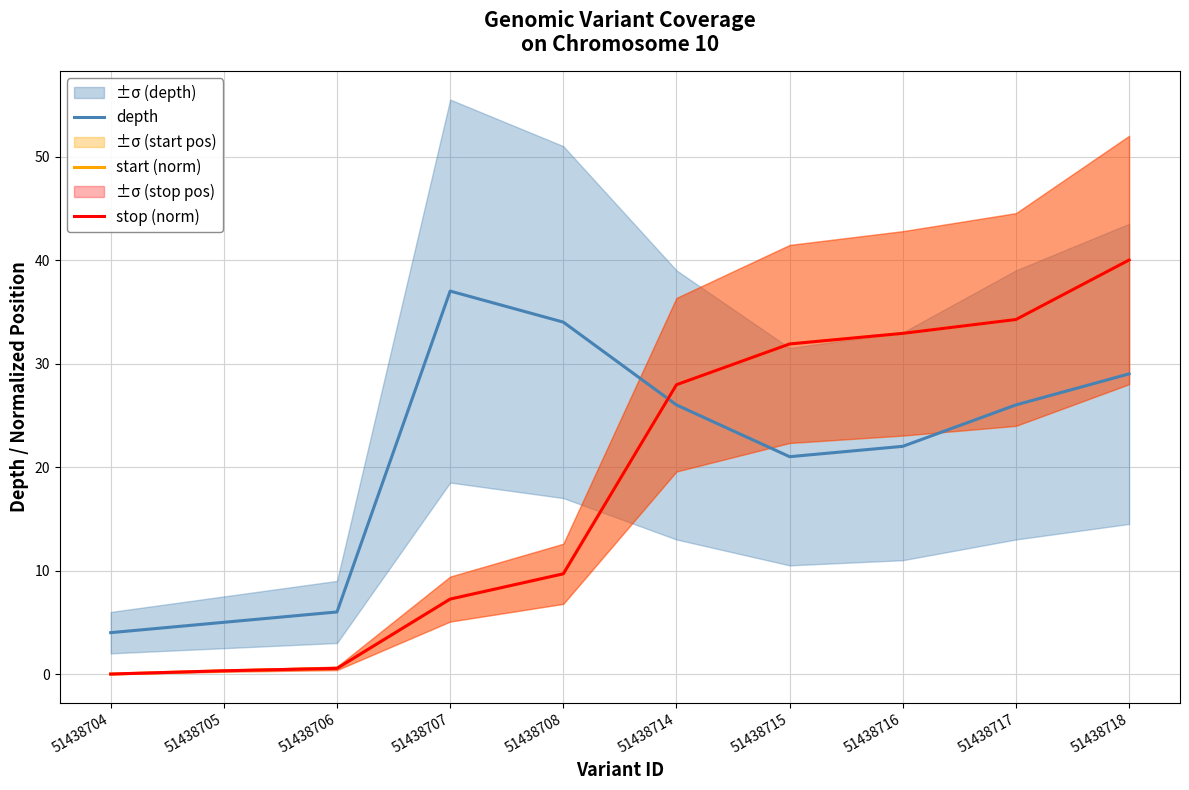

What is the maximum value shown in the chart?

40.0